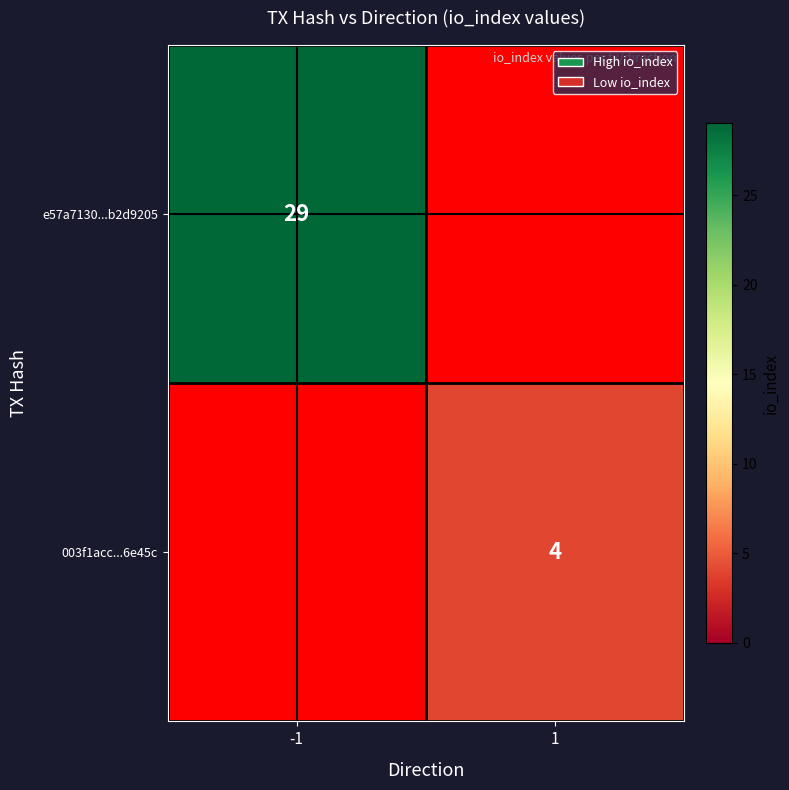

True or false: 003f1acc...6e45c has a value of 4 at 1.

True